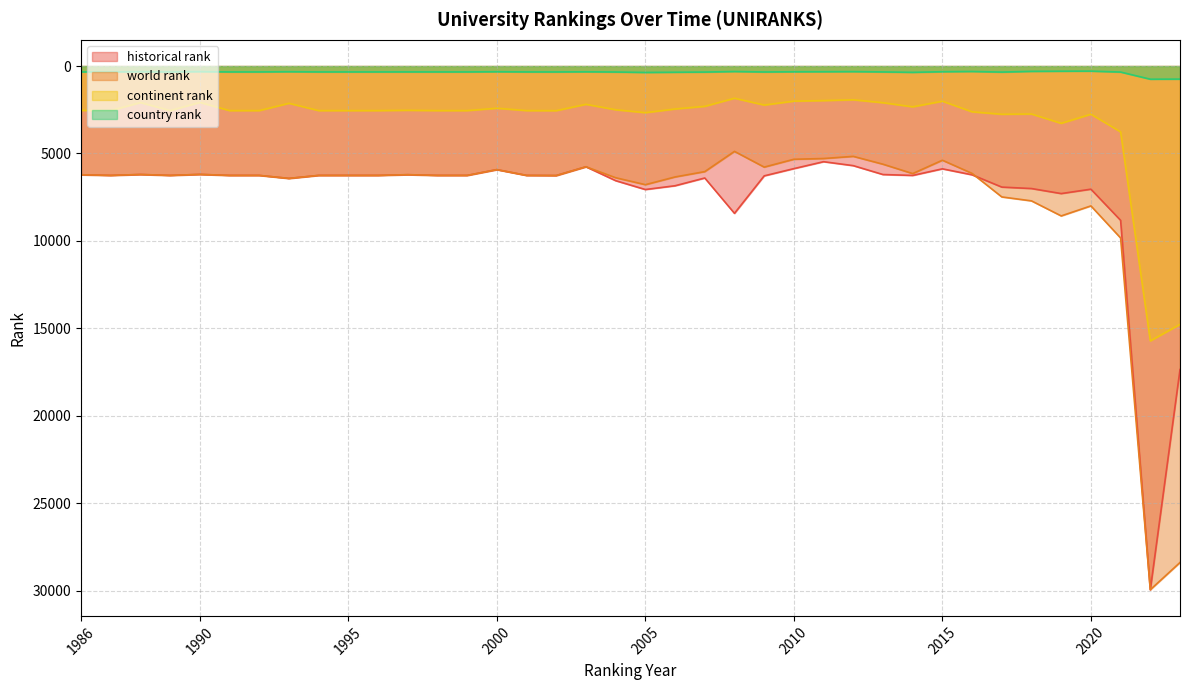

Is it true that historical rank equals 9393 at 2000?

False